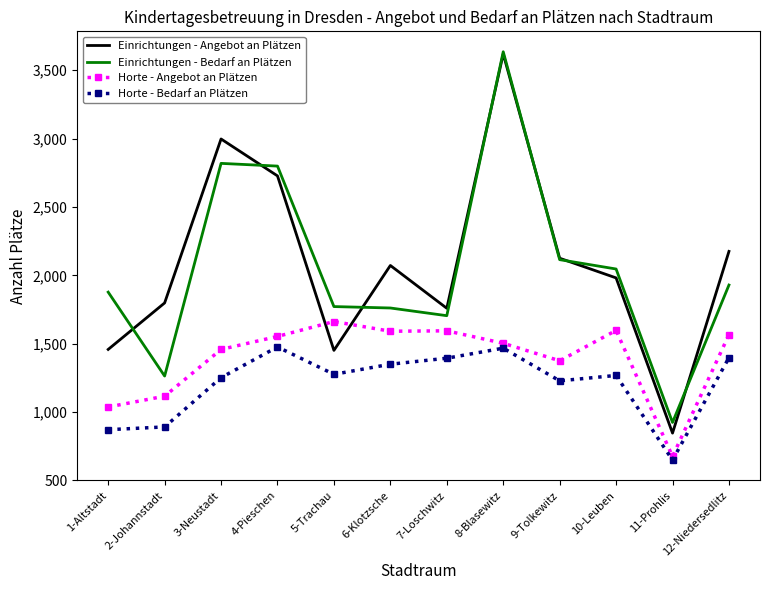

Is the value of Horte - Angebot an Plätzen at 8-Blasewitz greater than the value of Einrichtungen - Bedarf an Plätzen at 7-Loschwitz?

No